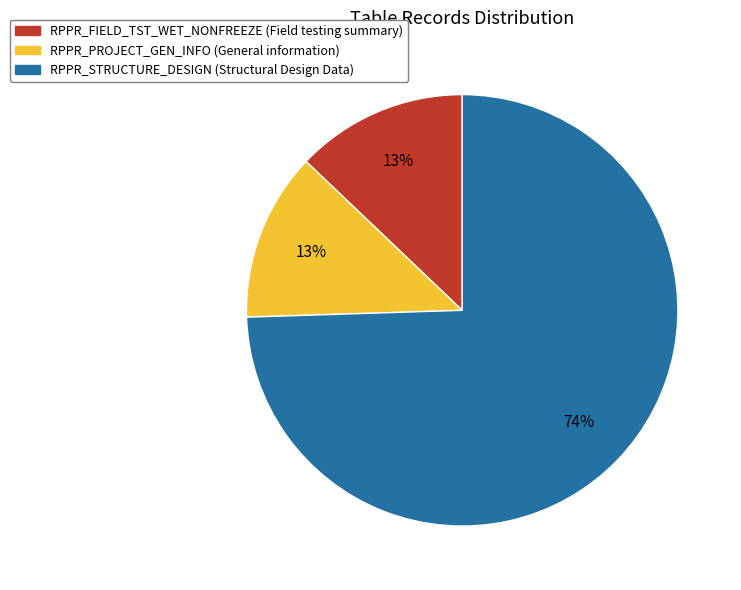

Does RPPR_PROJECT_GEN_INFO account for over 50% of the chart?

No